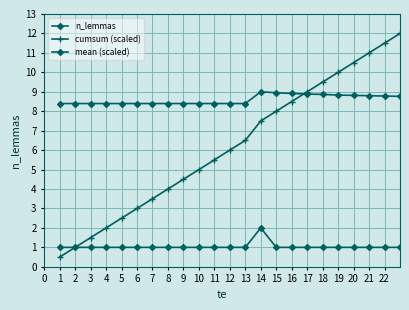

Count the number of categories in the chart.

23